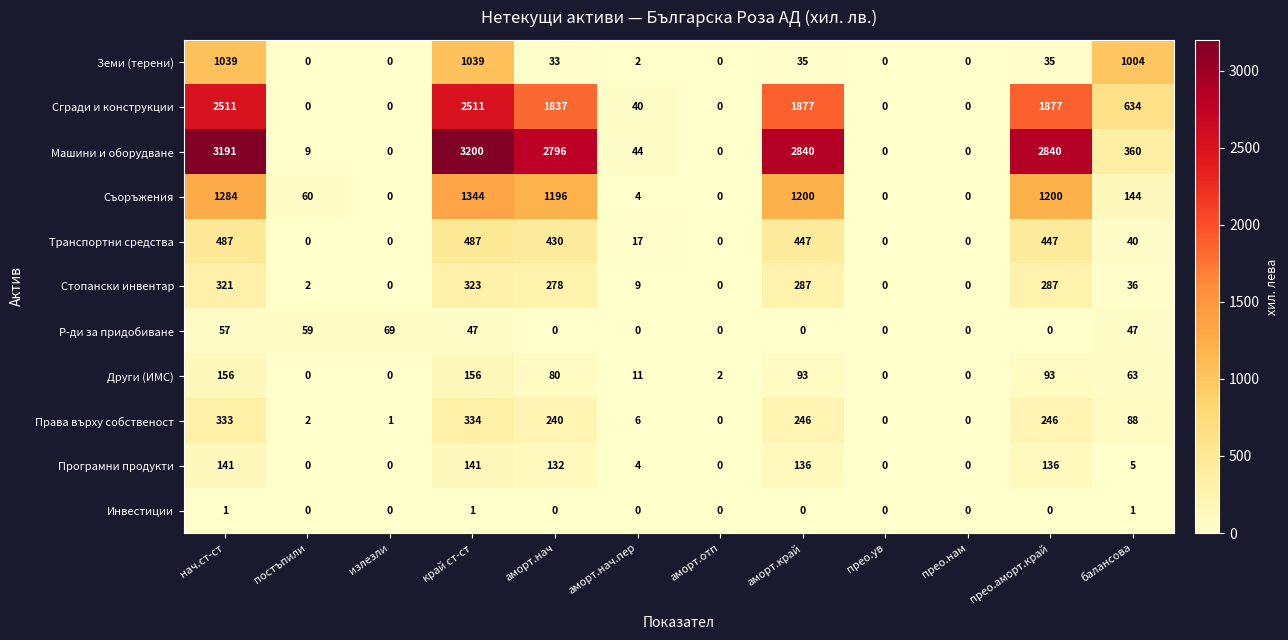

How many distinct data groups are displayed?

11